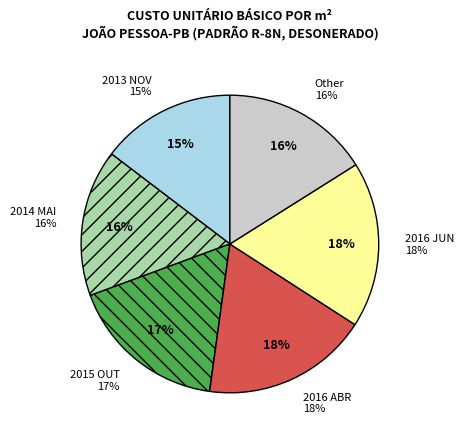

What is the ratio of the value at 2015 to the value at 2014?

1.0